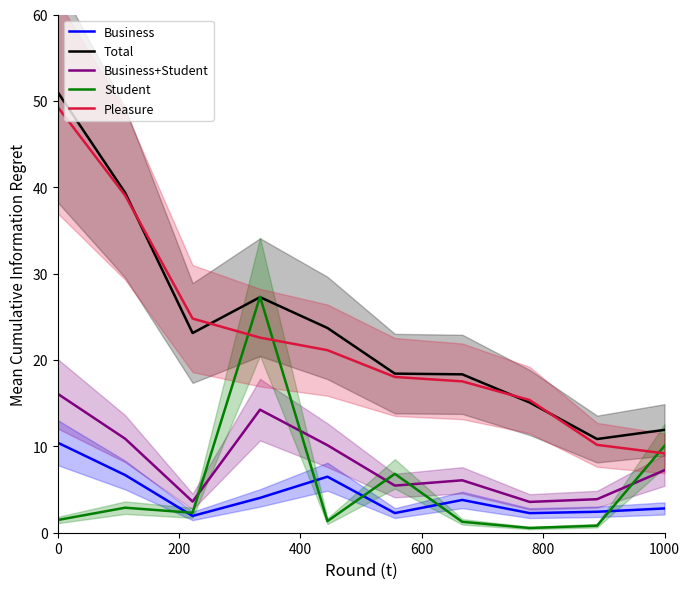

The value of Student at 1000 is 10.1. True or false?

True